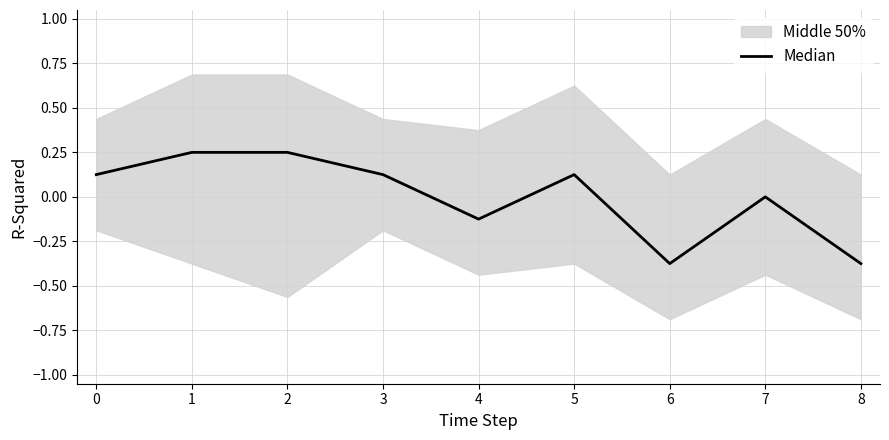

How many lines are shown in the chart?

1